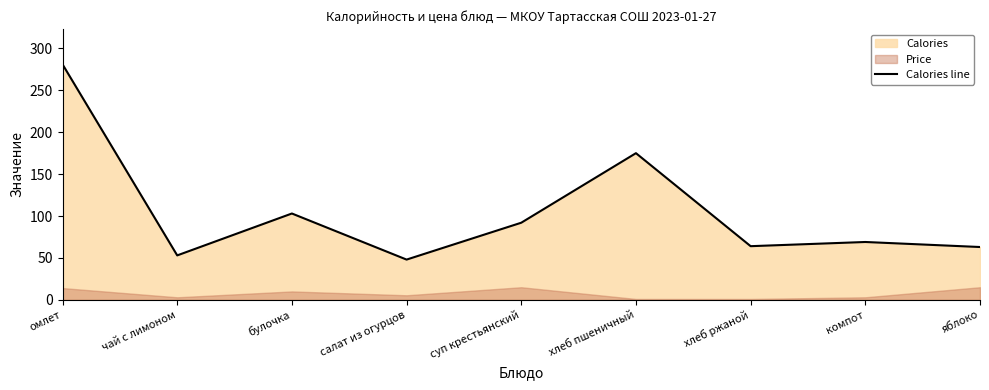

Where is the first local minimum?

чай с лимоном